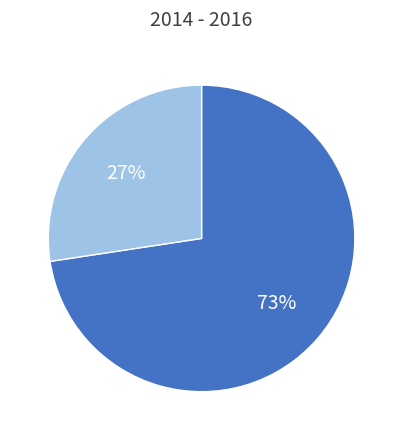

To the nearest percent, what is the average slice percentage?

50%